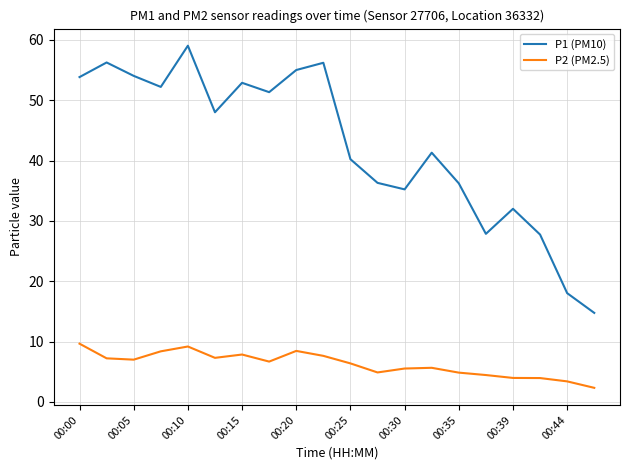

What is the greatest value displayed?

59.0